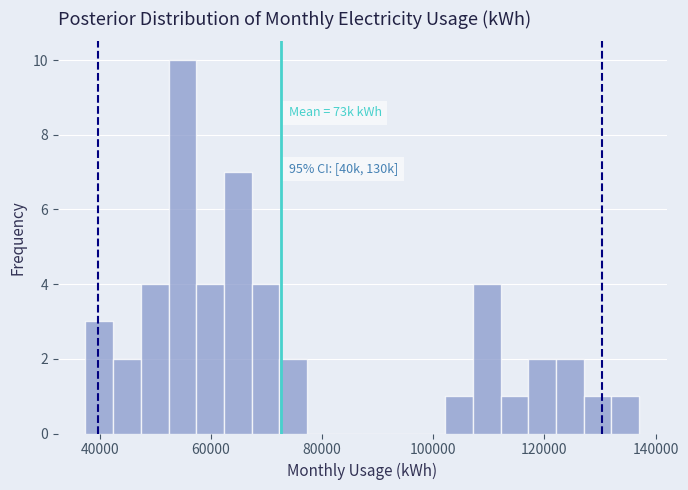

Around what value on the x-axis is the tallest bar? Give the approximate position of its centre, as read against the axis.

54000